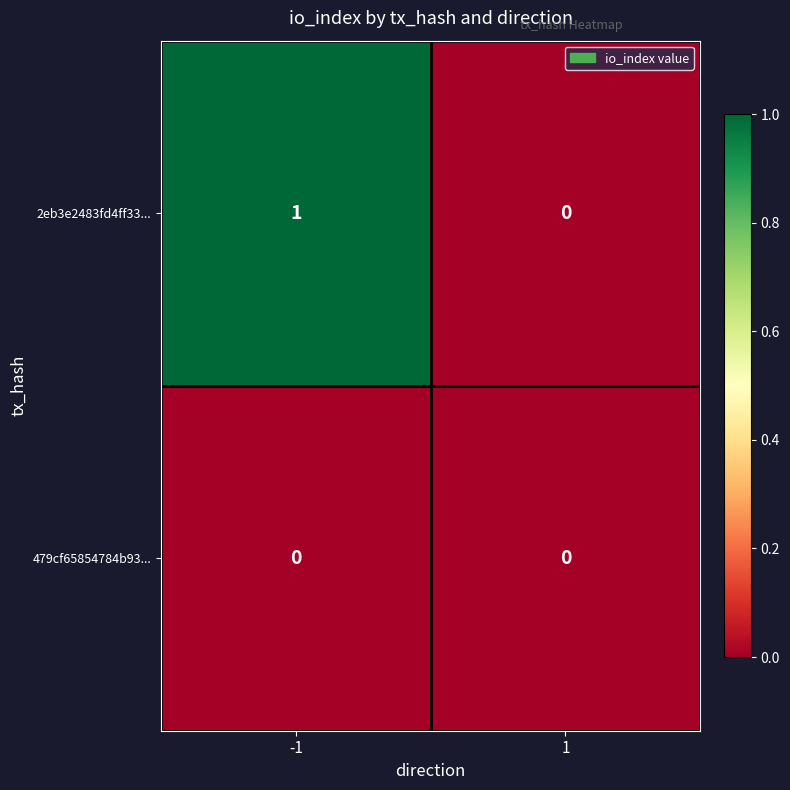

How many distinct data groups are displayed?

2